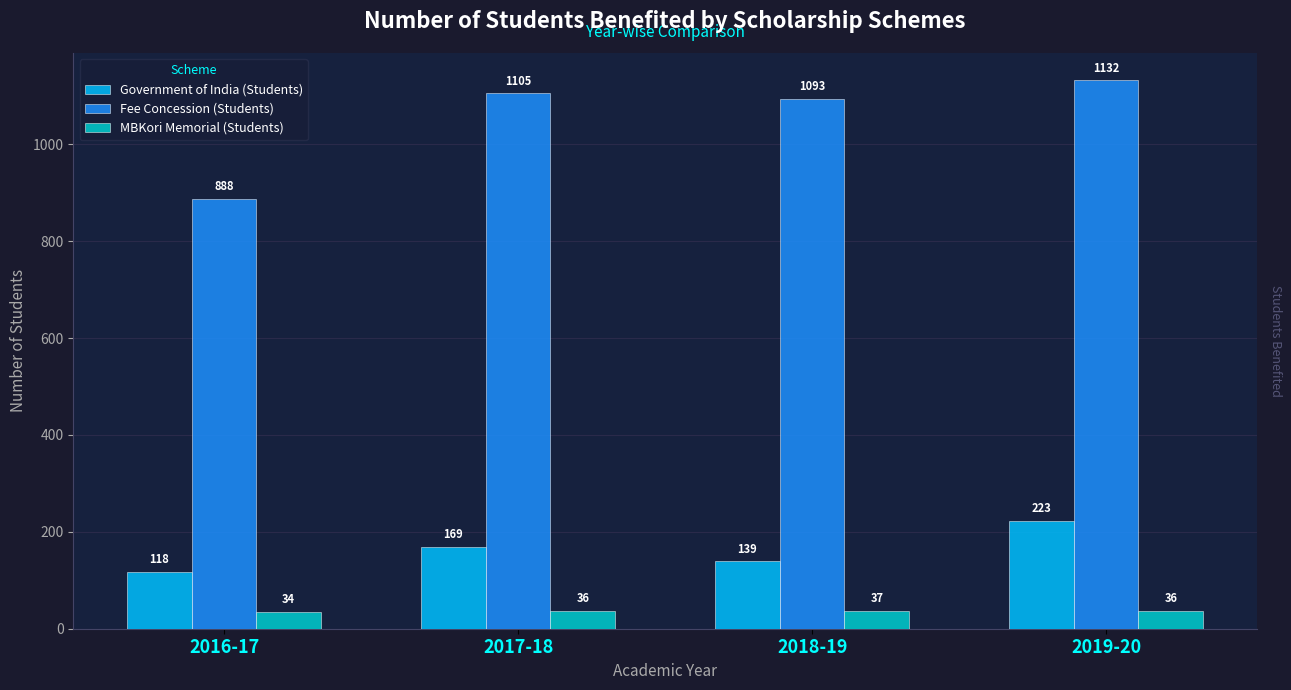

Which series has the largest total across all categories?

Fee Concession (Students)